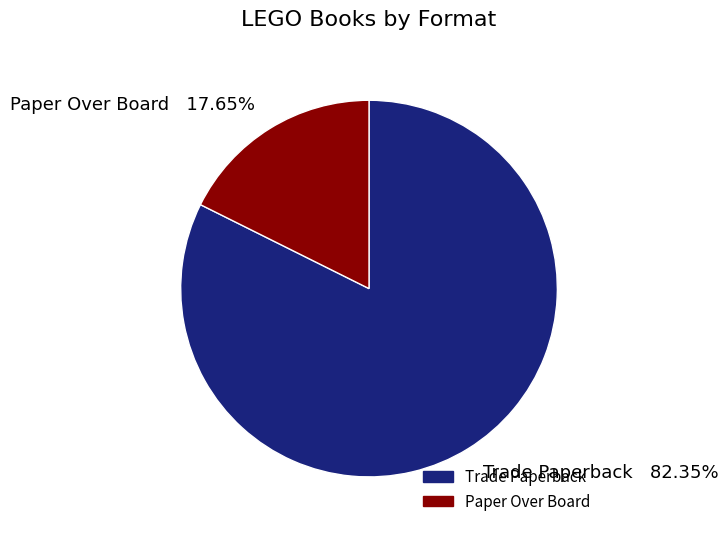

Which category has the biggest portion of the pie?

Trade Paperback